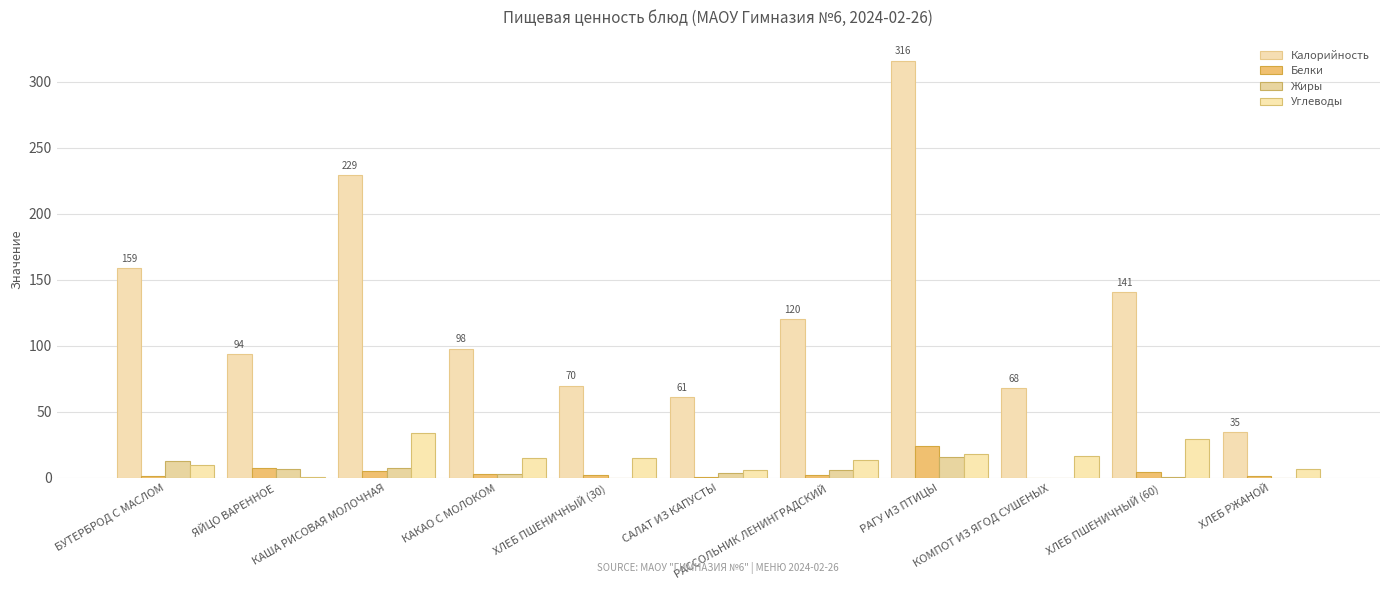

At which category is the sum across all series the highest?

РАГУ ИЗ ПТИЦЫ